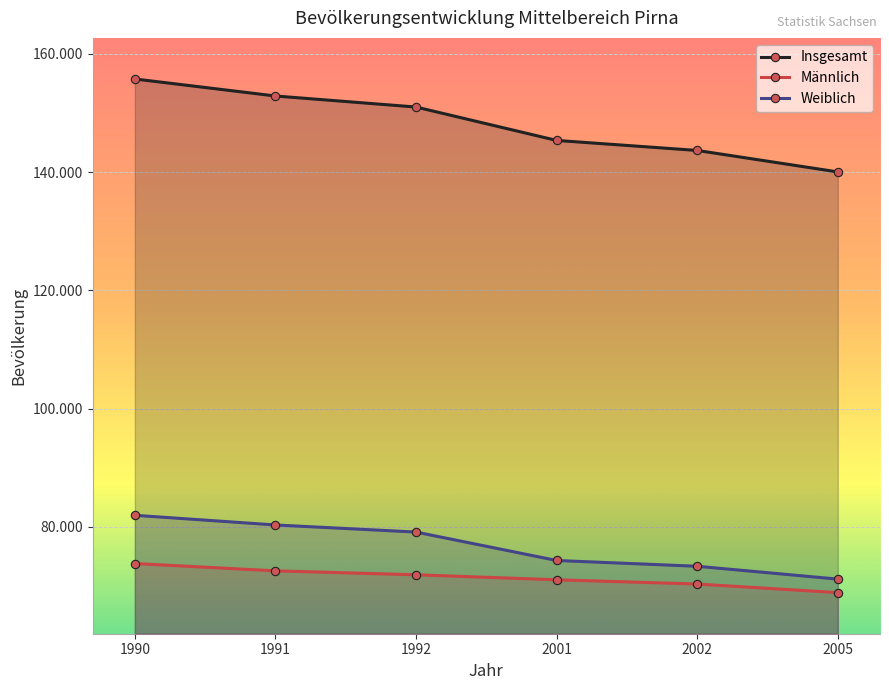

True or false: Weiblich and Männlich intersect in this chart.

False